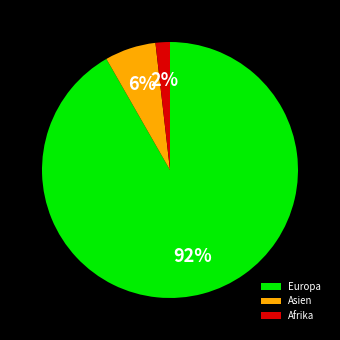

Between Afrika and Europa, which is larger?

Europa